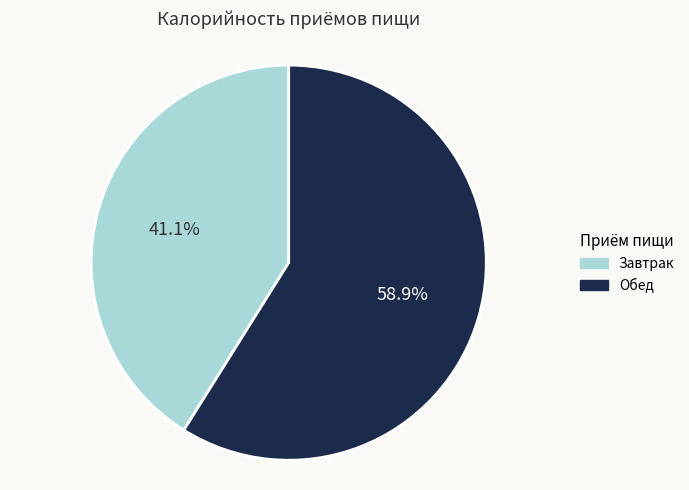

Which category has the biggest portion of the pie?

Обед